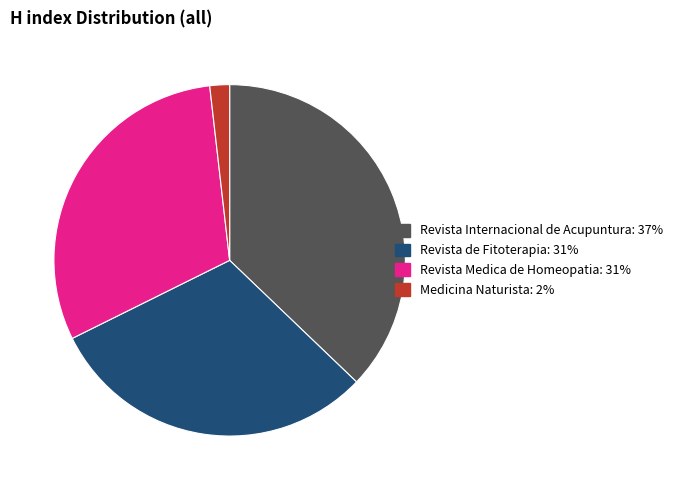

Count the number of slices in the pie.

4